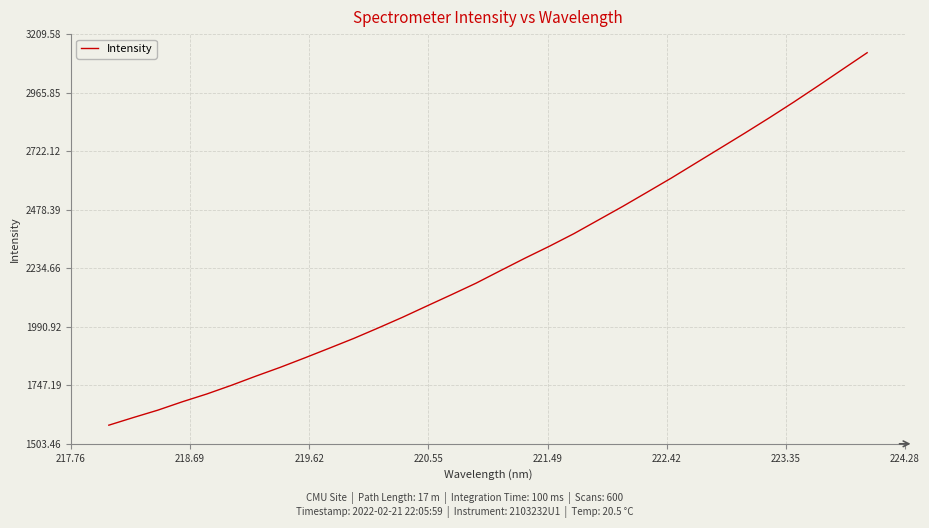

What is the difference between the maximum and minimum values?

1551.0